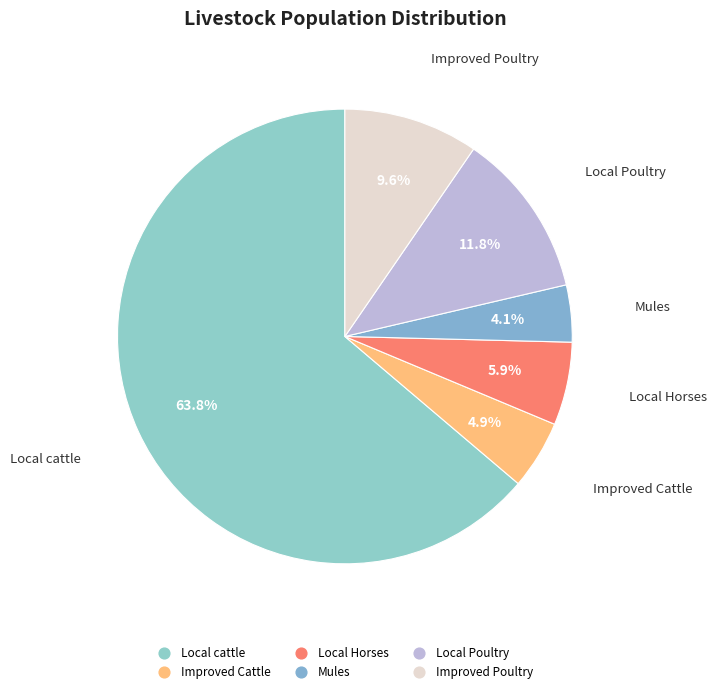

Count the number of slices in the pie.

6